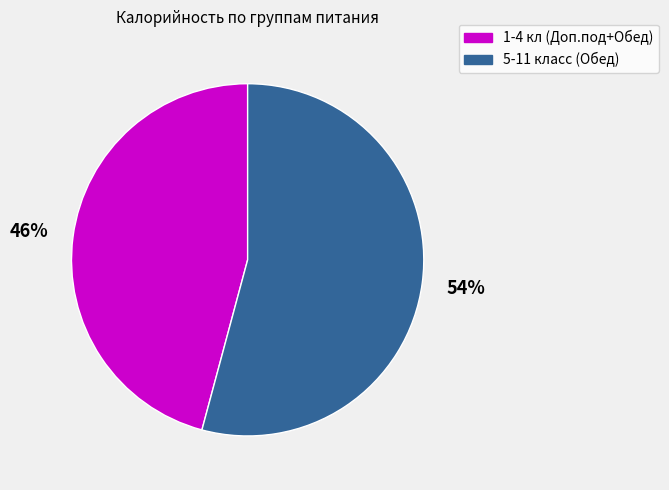

Count the number of slices in the pie.

2